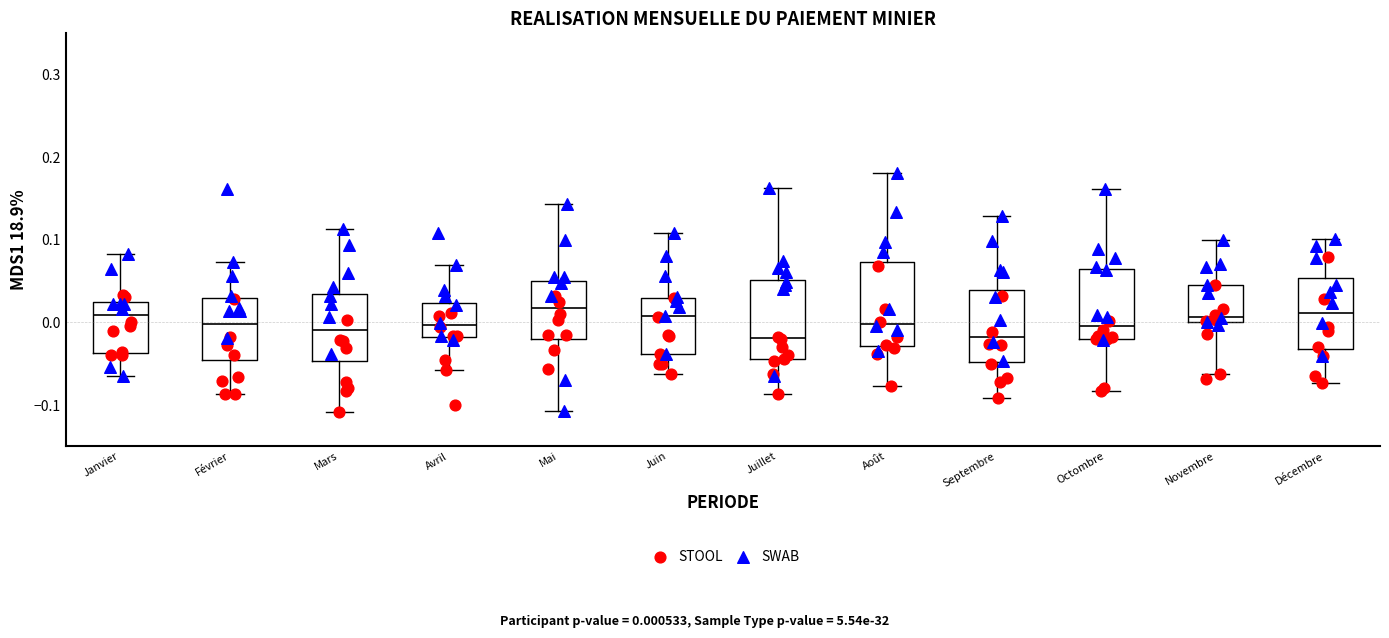

Reading left to right, transcribe this box plot: for each box, give where its median line is, the range the box spans, and where its two whiskers end, as read against the y-axis. The values are not printed on the chart, so give them approximately, as read against the axis.

Janvier: median 0.01, box -0.04 to 0.02, whiskers -0.06 to 0.08
Février: median 0.00, box -0.05 to 0.03, whiskers -0.09 to 0.07
Mars: median -0.01, box -0.05 to 0.03, whiskers -0.11 to 0.11
Avril: median 0.00, box -0.02 to 0.02, whiskers -0.06 to 0.07
Mai: median 0.02, box -0.02 to 0.05, whiskers -0.11 to 0.14
Juin: median 0.01, box -0.04 to 0.03, whiskers -0.06 to 0.11
Juillet: median -0.02, box -0.04 to 0.05, whiskers -0.09 to 0.16
Août: median 0.00, box -0.03 to 0.07, whiskers -0.08 to 0.18
Septembre: median -0.02, box -0.05 to 0.04, whiskers -0.09 to 0.13
Octombre: median 0.00, box -0.02 to 0.06, whiskers -0.08 to 0.16
Novembre: median 0.01, box 0.00 to 0.05, whiskers -0.06 to 0.10
Décembre: median 0.01, box -0.03 to 0.05, whiskers -0.07 to 0.10